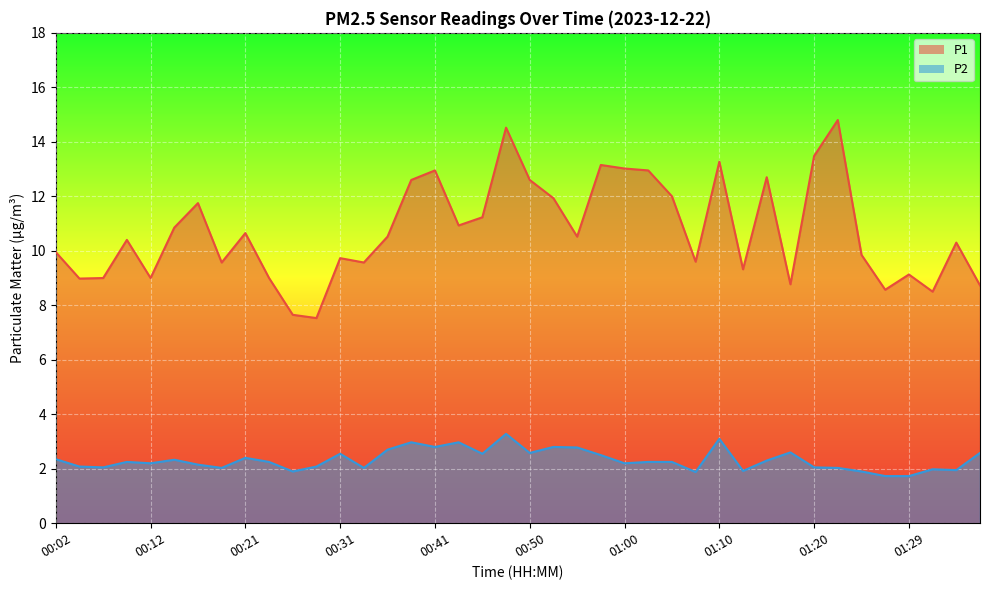

What is the value of the P1 point at the 1st from the left?

9.9